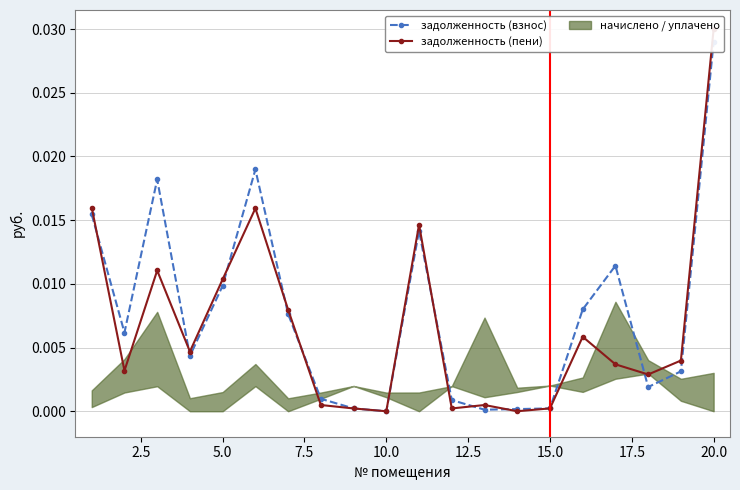

Is it true that задолженность (взнос) equals 0.0 at 15?

False